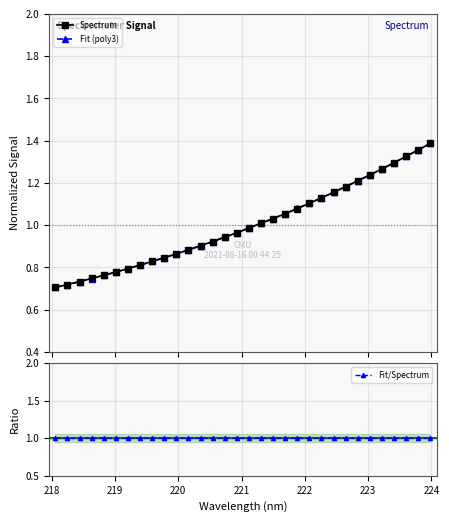

What is the minimum value for Fit/Spectrum?

1.0